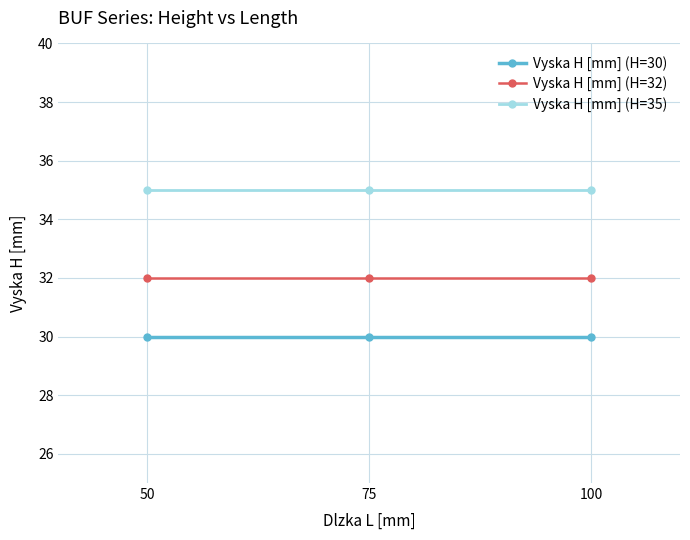

At how many categories does at least one series exceed 34?

3